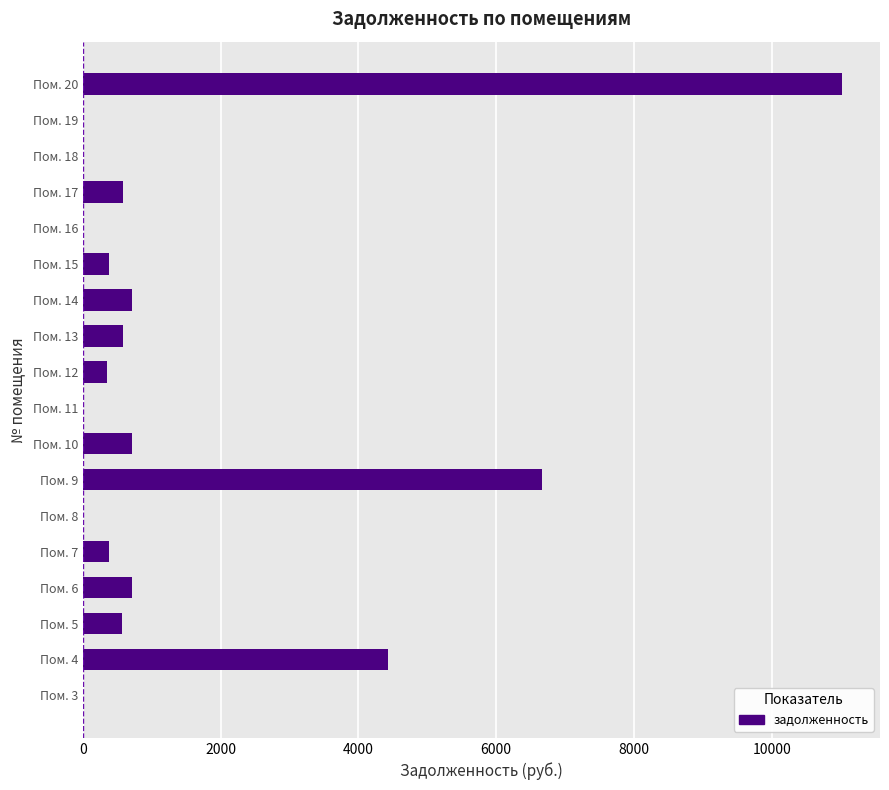

Is it true that the value at Пом. 3 is 3983.0?

False